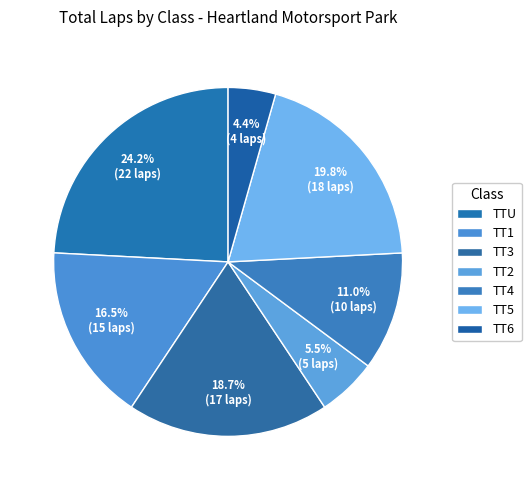

Which has a higher value, TTU or TT2?

TTU